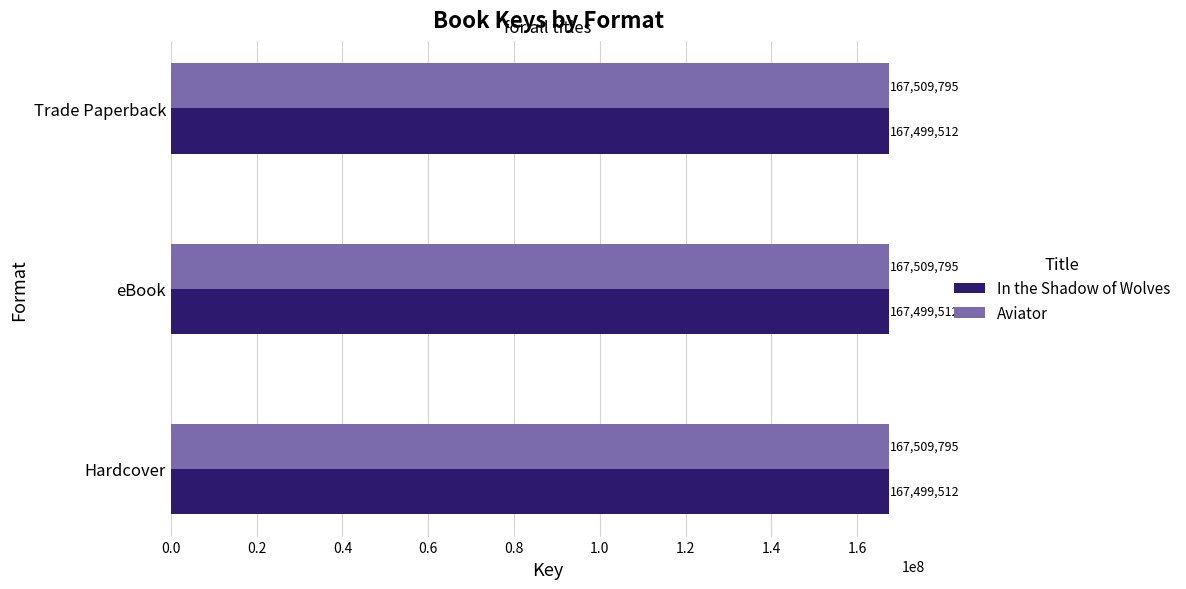

At eBook, list the series in order from largest to smallest.

Aviator, In the Shadow of Wolves